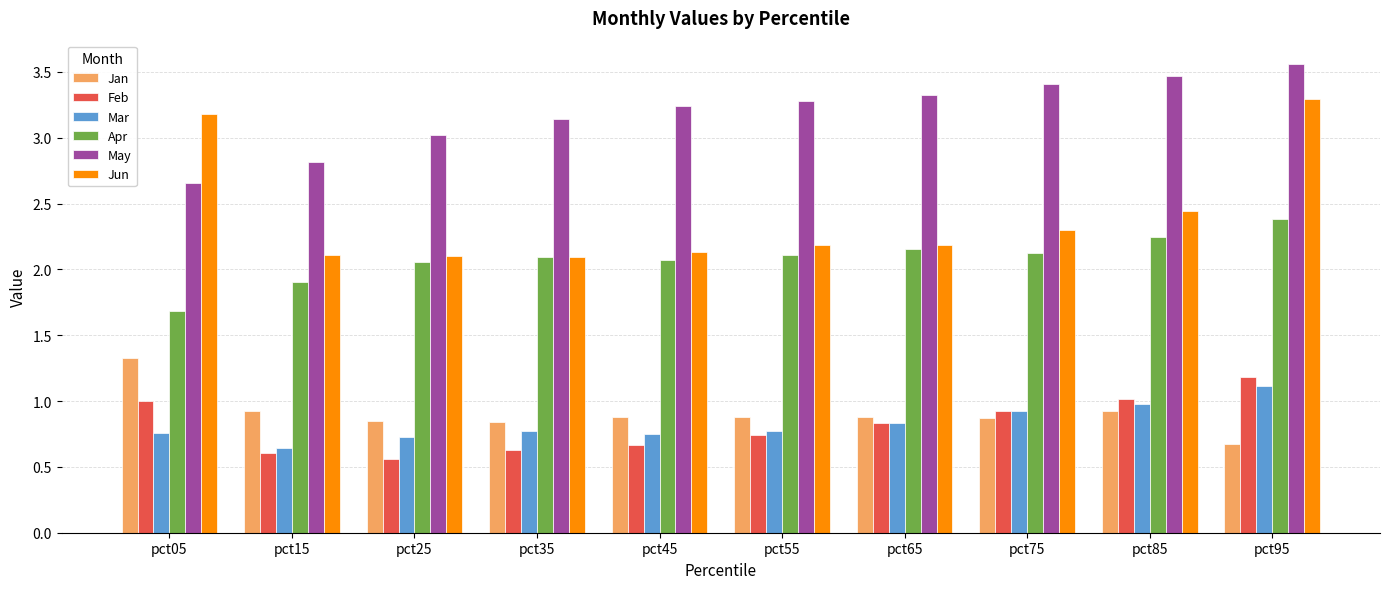

At which category is the sum across all series the highest?

pct95